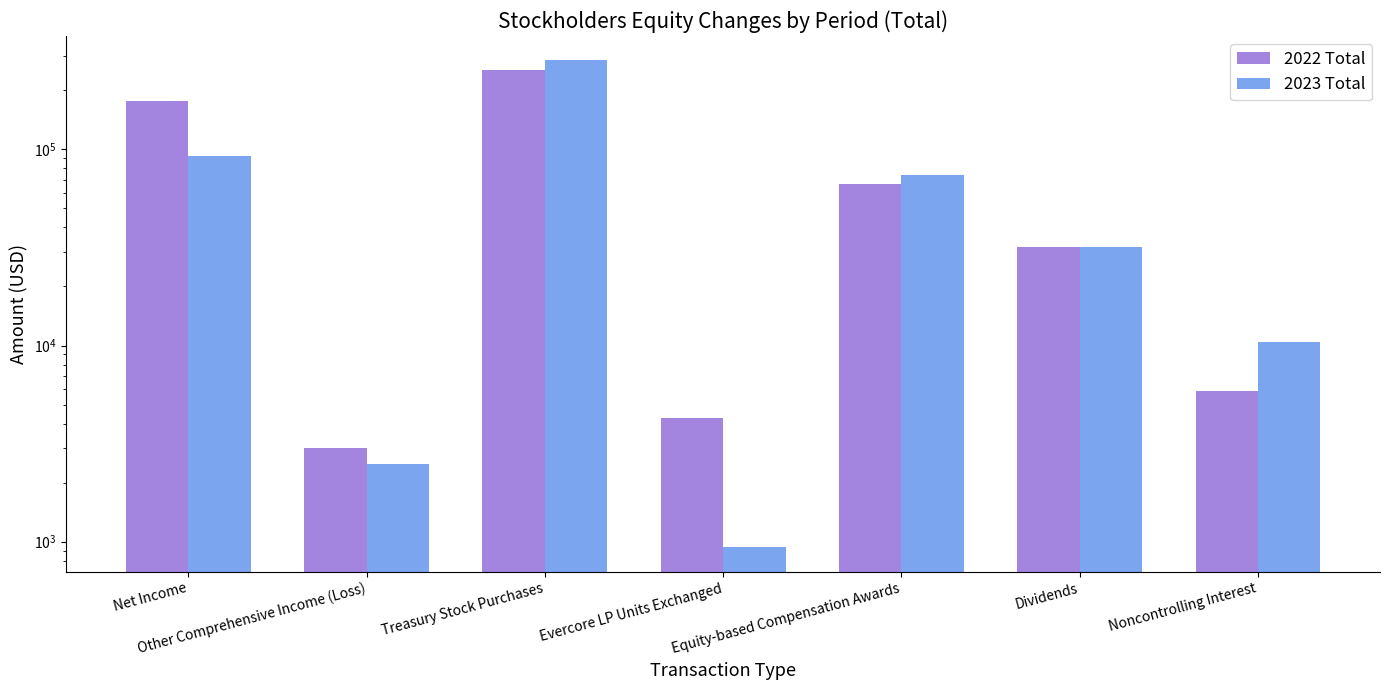

What is the label of the 6th bar from the right?

Other Comprehensive Income (Loss)